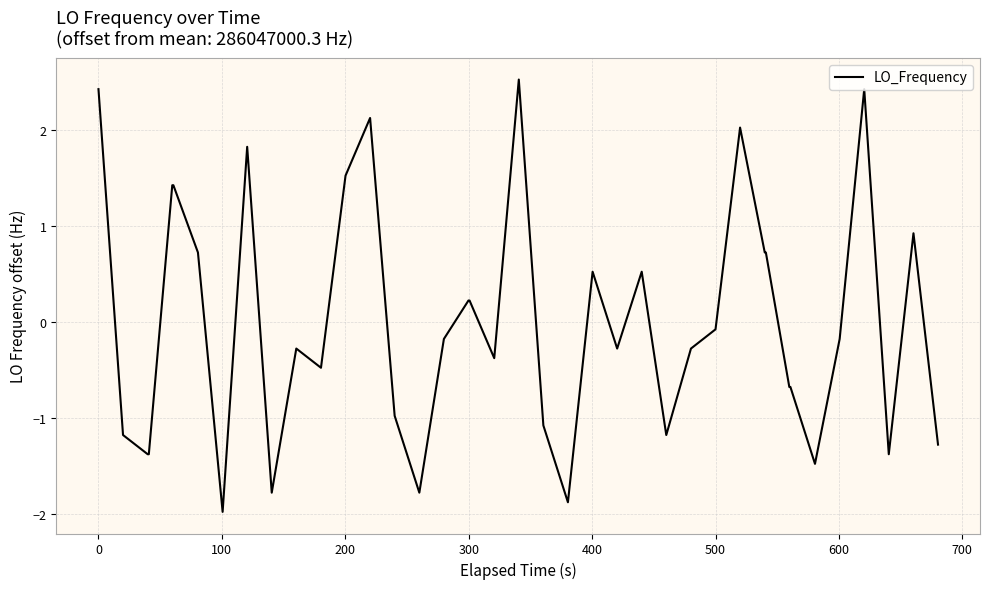

What is the difference between the maximum and minimum values?

4.5